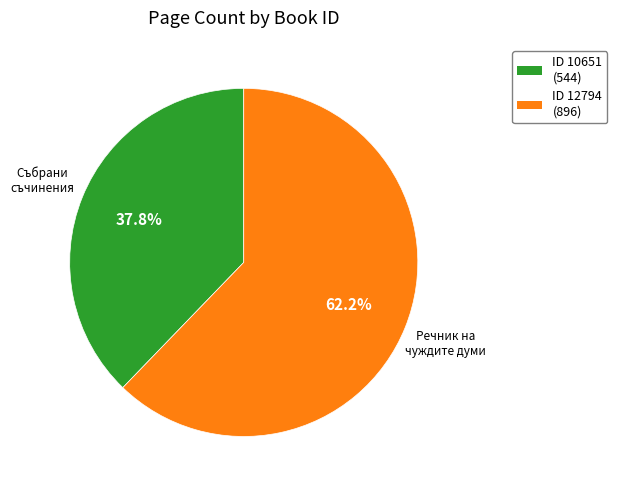

How many segments does this pie chart have?

2